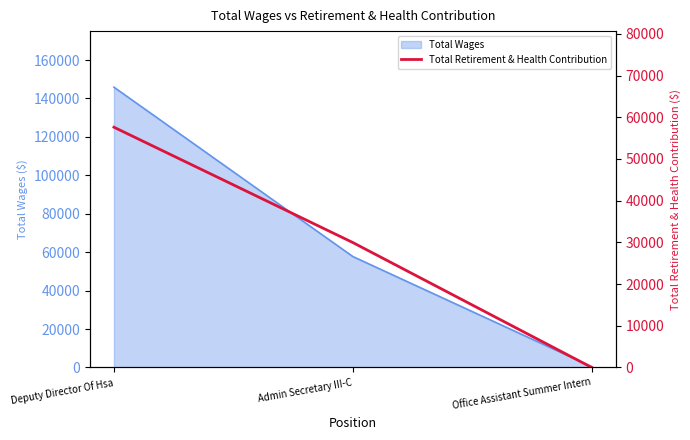

What is the label of the 2nd point from the right?

Admin Secretary III-C